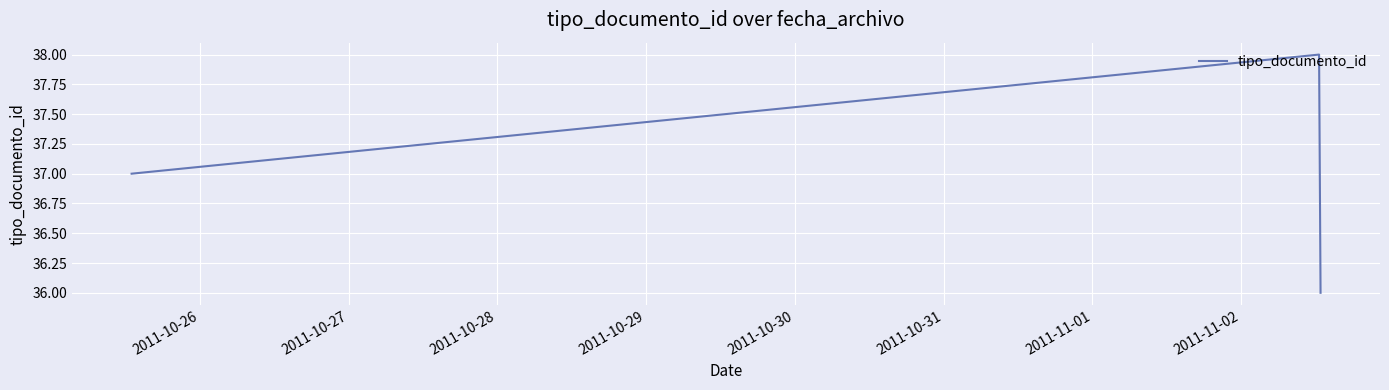

What is the sum of all values?

111